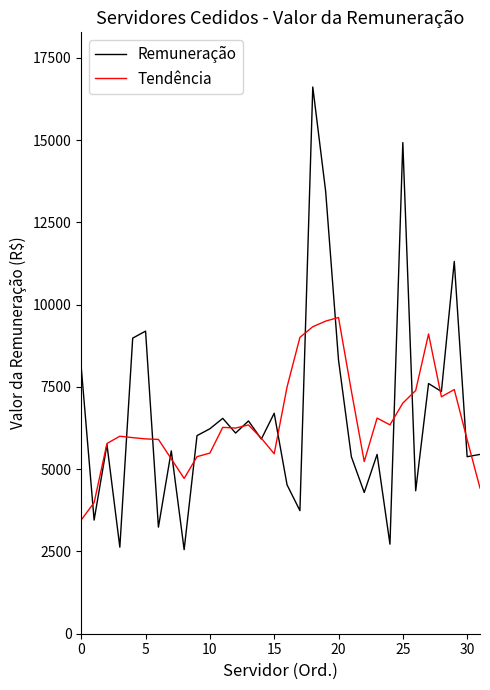

Which series has the widest spread of values?

Remuneração